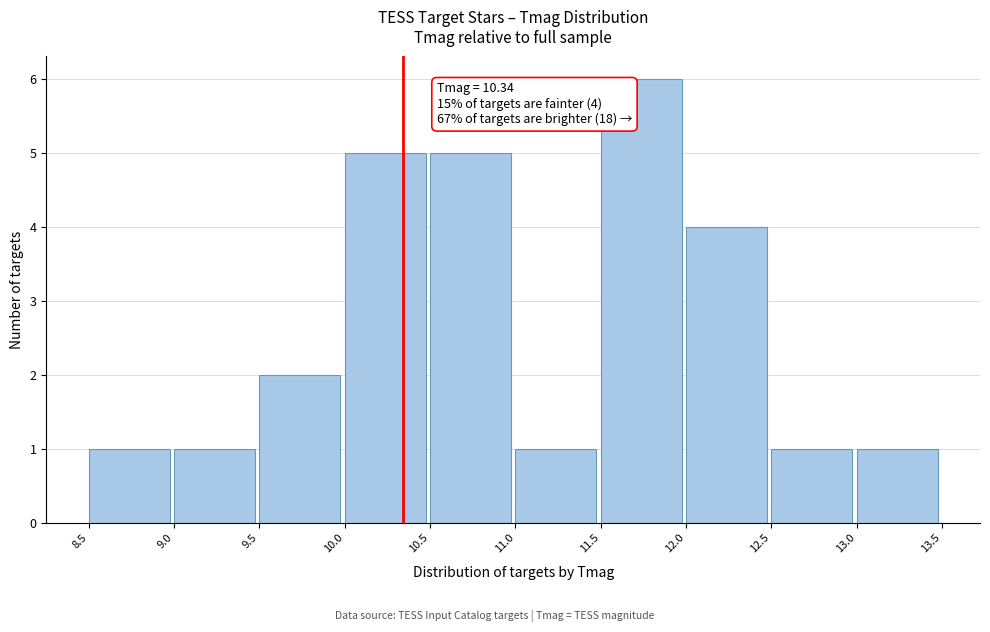

Which range on the x-axis has the tallest bar?

11.5 to 12.0